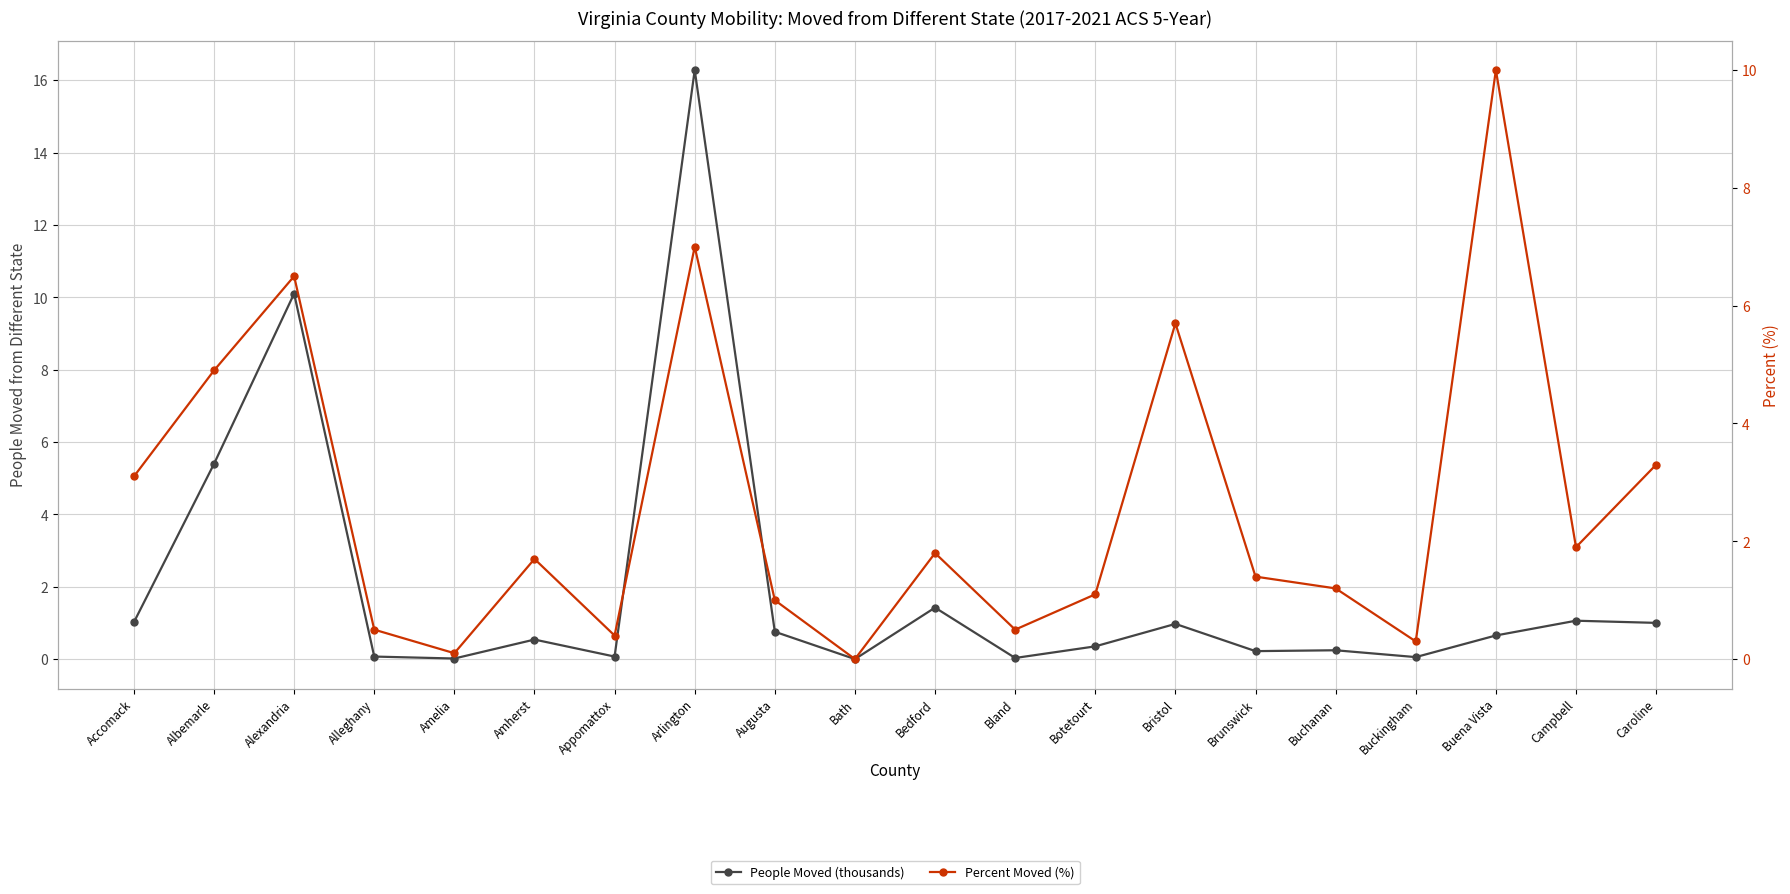

What is the label of the 9th point from the left?

Augusta